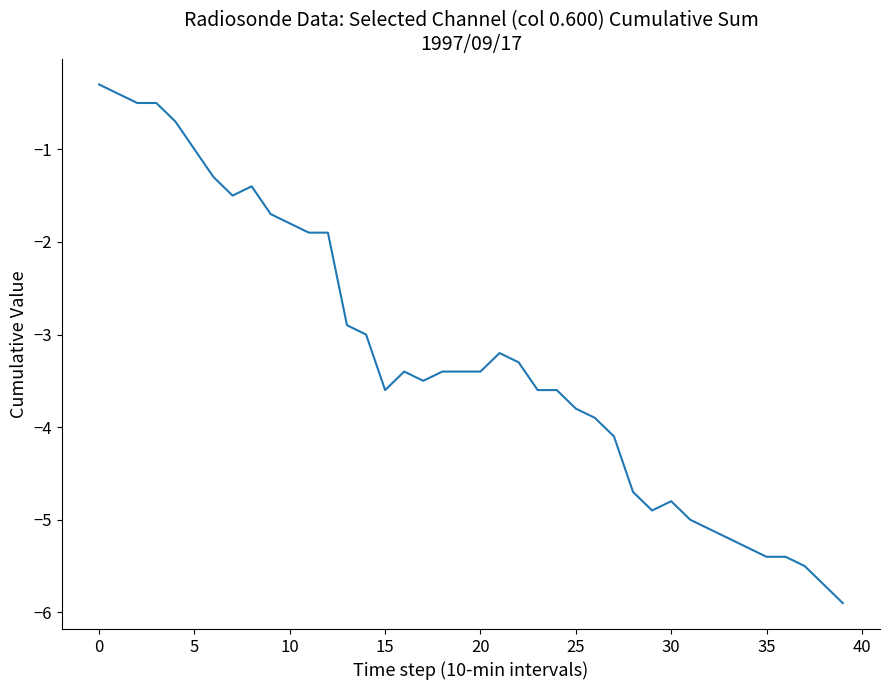

What is the difference between the maximum and minimum values?

5.6